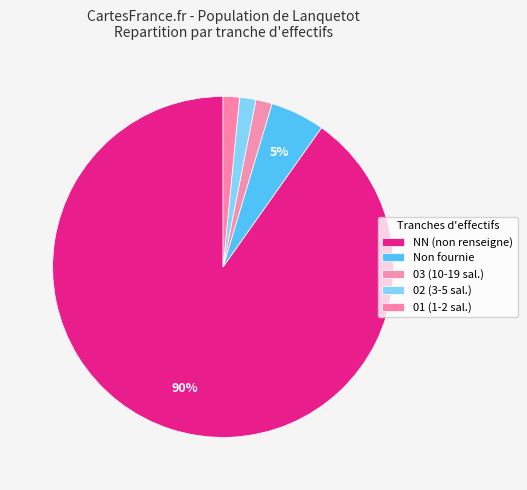

How many slices are in this pie chart?

5